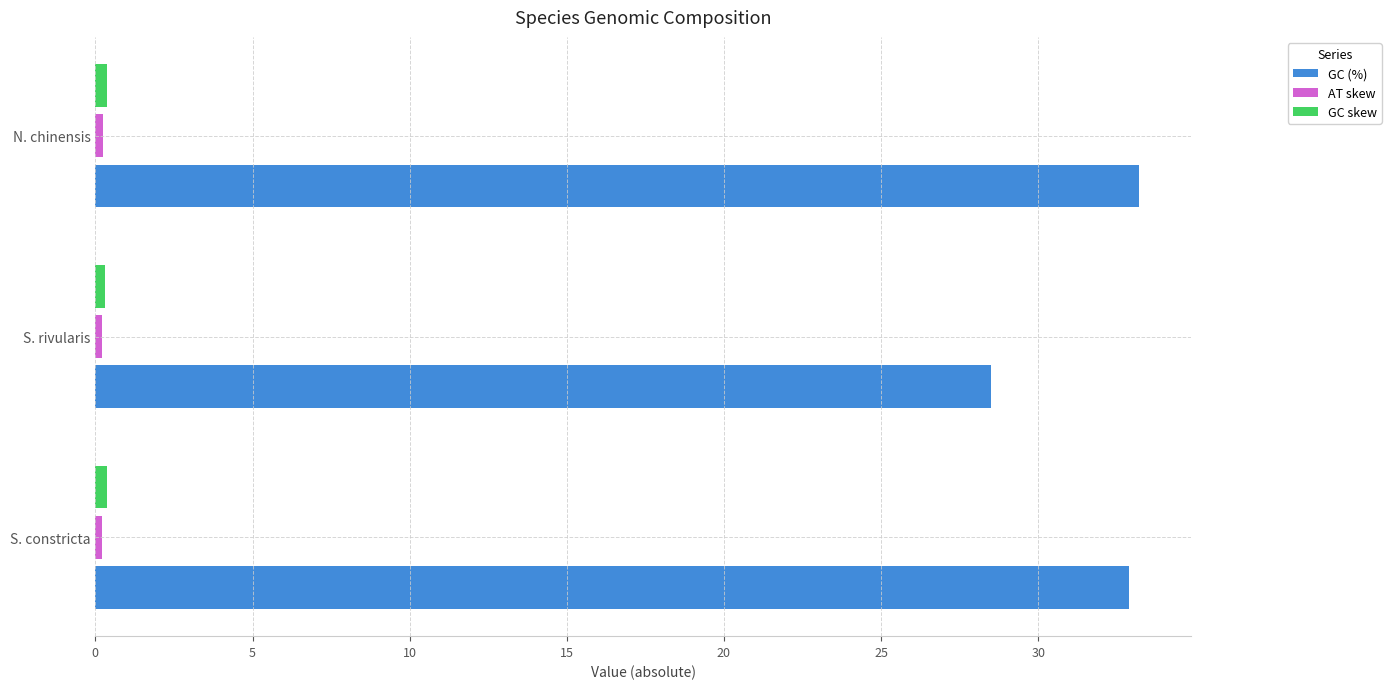

The GC (%) series shows 21.9 at N. chinensis. True or false?

False